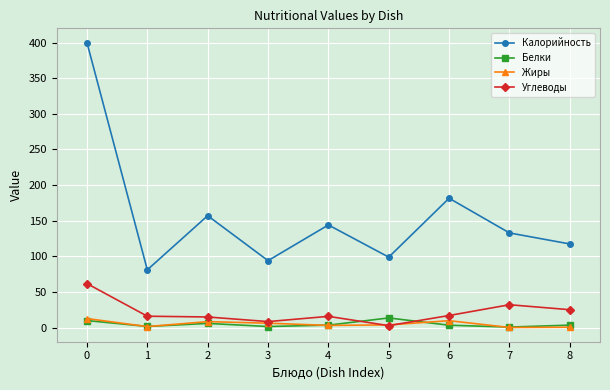

How many values in the Калорийность series exceed 132?

5